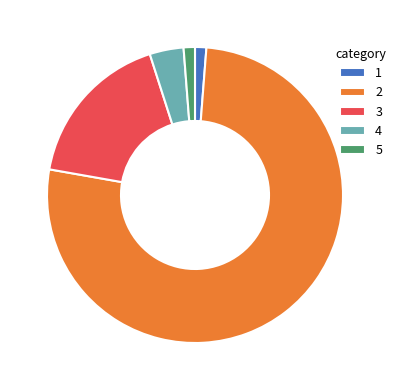

Is there any slice that represents more than half of the pie?

Yes